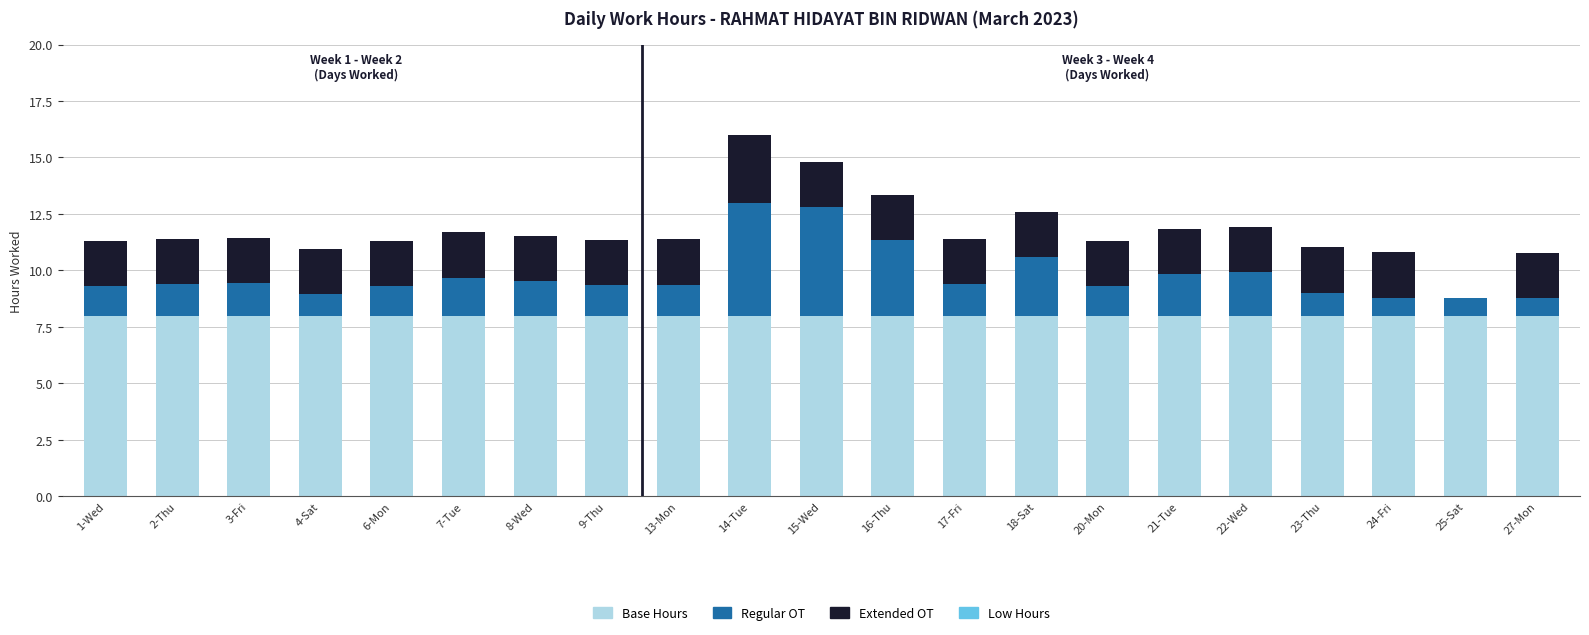

The value of Base Hours at 4-Sat is 8.0. True or false?

True